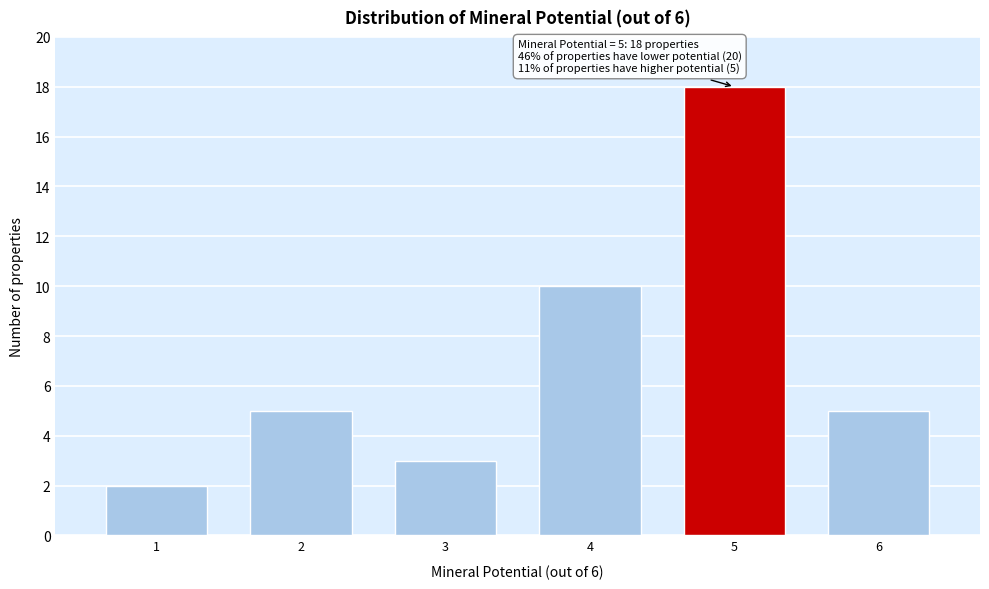

Reading left to right, extract all data points from this chart.

1=2	2=5	3=3	4=10	5=18	6=5